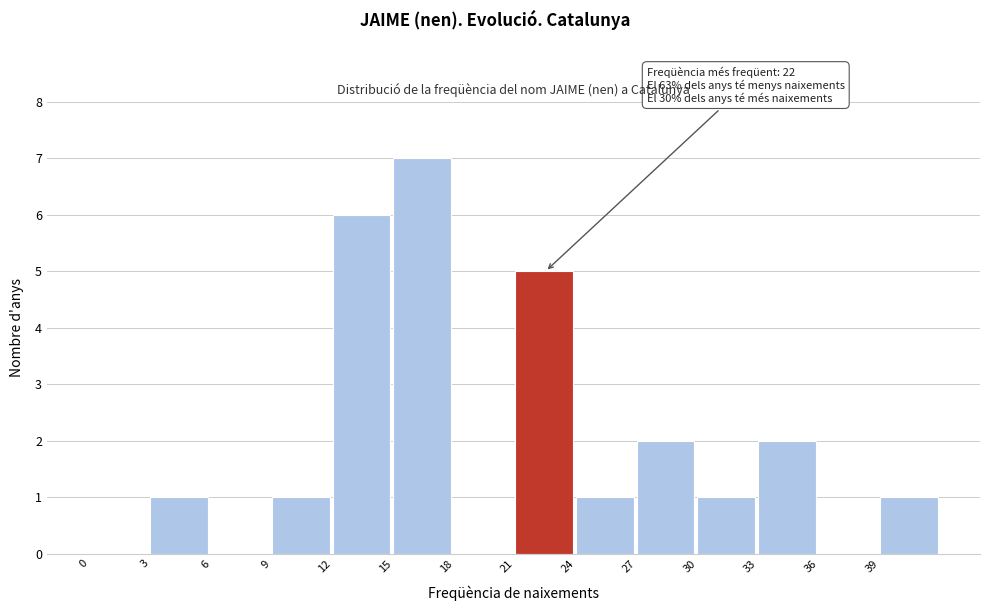

Over which range of the x-axis is the bar tallest?

15 to 18